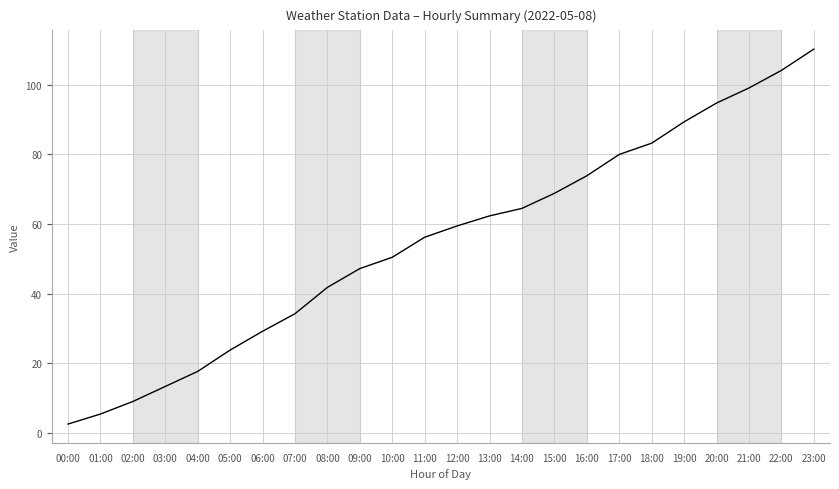

At which category does the chart reach its peak across all series?

23:00